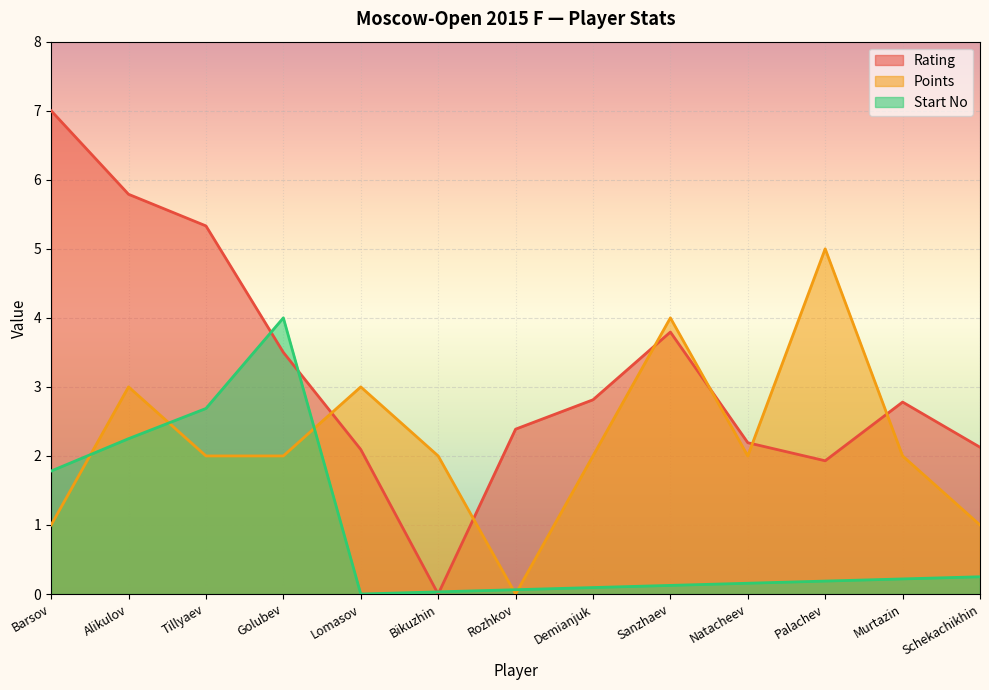

Reading left to right, what are all the values shown in this chart?

Rating: 7.0	5.8	5.3	3.5	2.1	0.0	2.4	2.8	3.8	2.2	1.9	2.8	2.1
Points: 1.0	3.0	2.0	2.0	3.0	2.0	0.0	2.0	4.0	2.0	5.0	2.0	1.0
Start No: 1.8	2.2	2.7	4.0	0.0	0.0	0.1	0.1	0.1	0.2	0.2	0.2	0.2